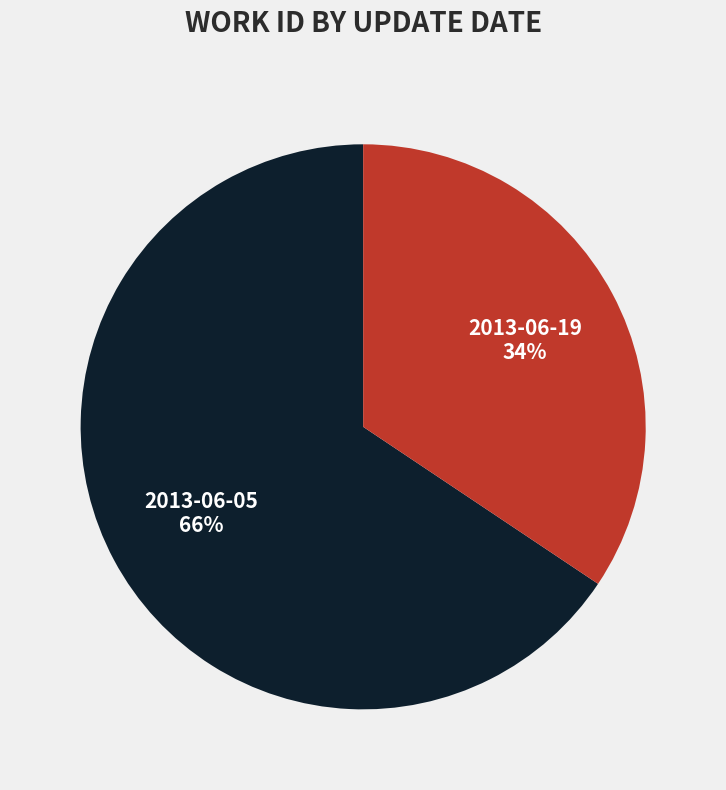

Is the sum of 2013-06-19 and 2013-06-05 greater than half?

Yes